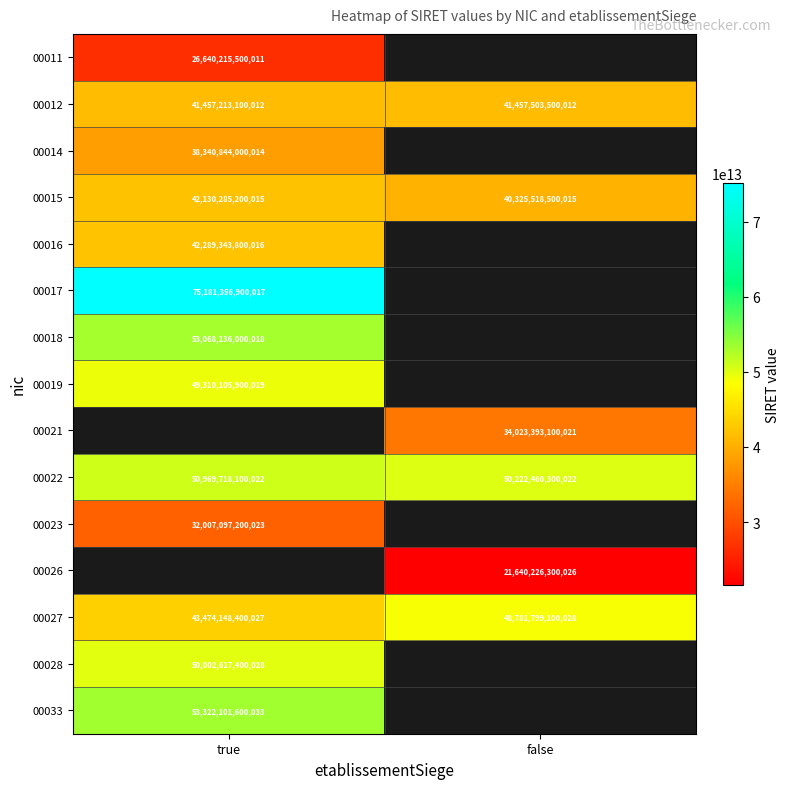

True or false: 00011 has a value of 8509995964391.7 at true.

False